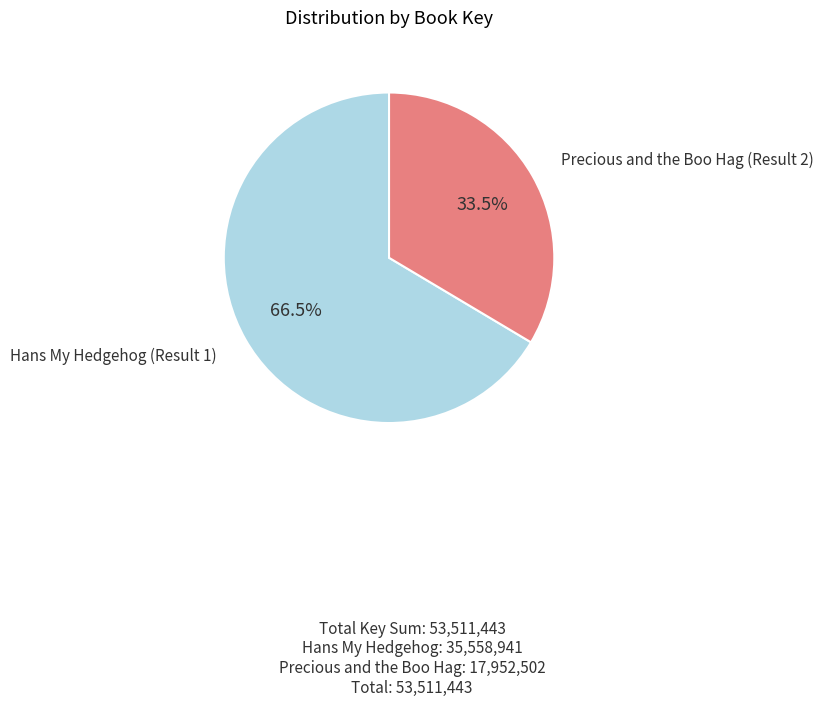

How many slices are in this pie chart?

2